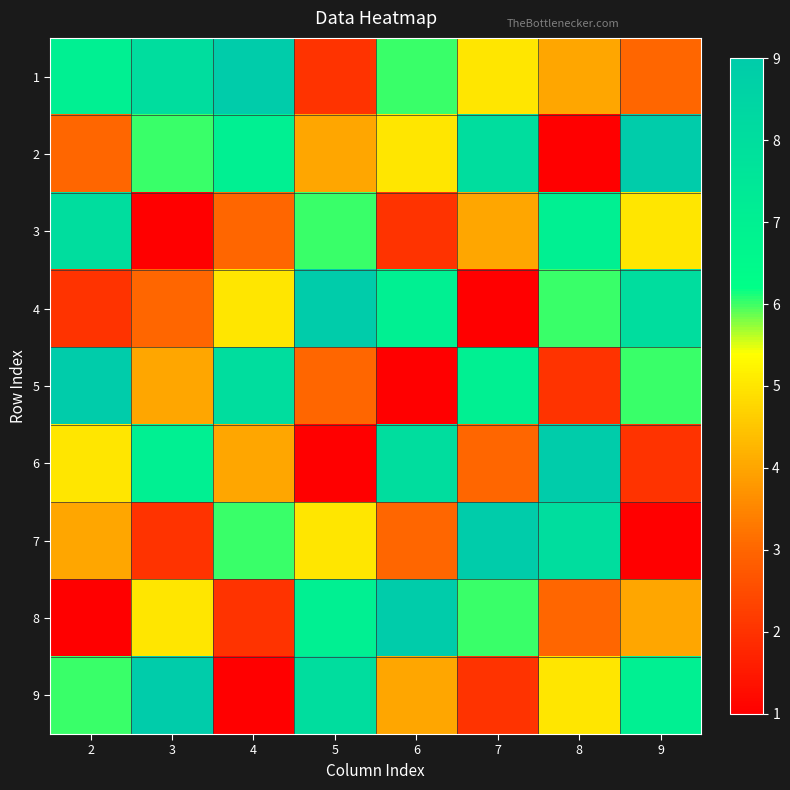

Rank the series at 8 from lowest to highest value.

2, 5, 8, 1, 9, 4, 3, 7, 6